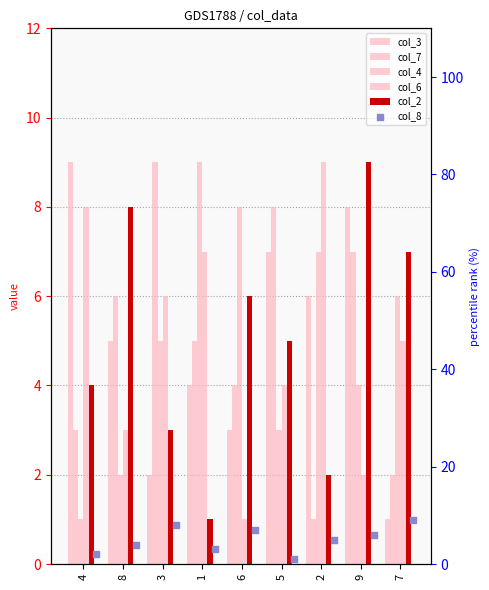

What is the total value across all series at 8?

28